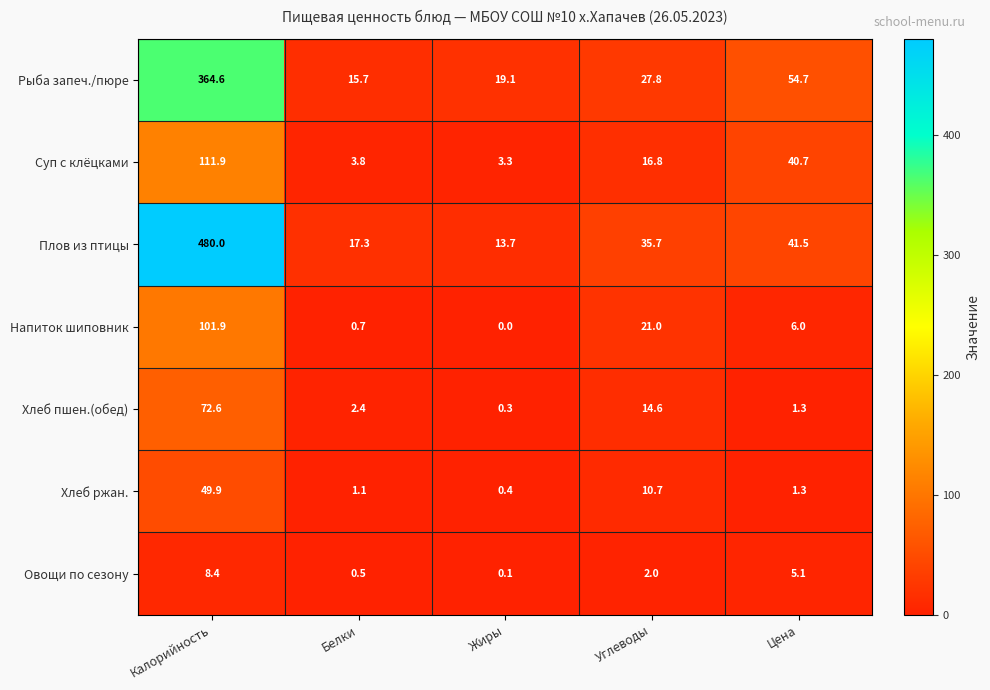

Is the value of Рыба запеч./пюре at Калорийность greater than the value of Суп с клёцками at Калорийность?

Yes